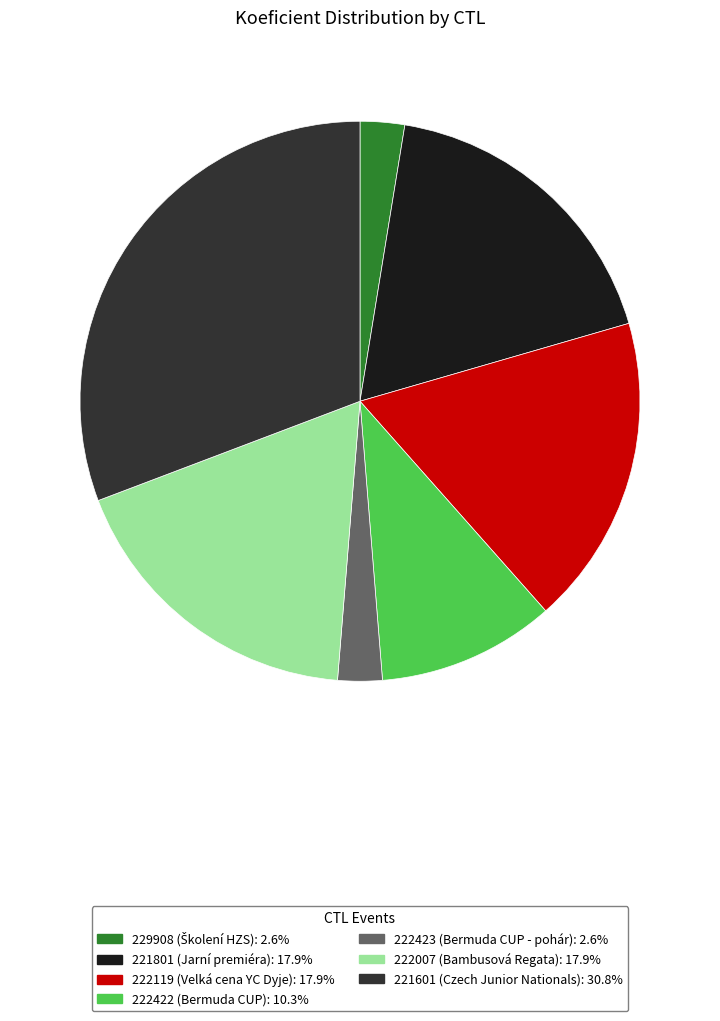

Do 221801 (Jarní premiéra): 17.9% and 222422 (Bermuda CUP): 10.3% together represent more than half of the pie?

No